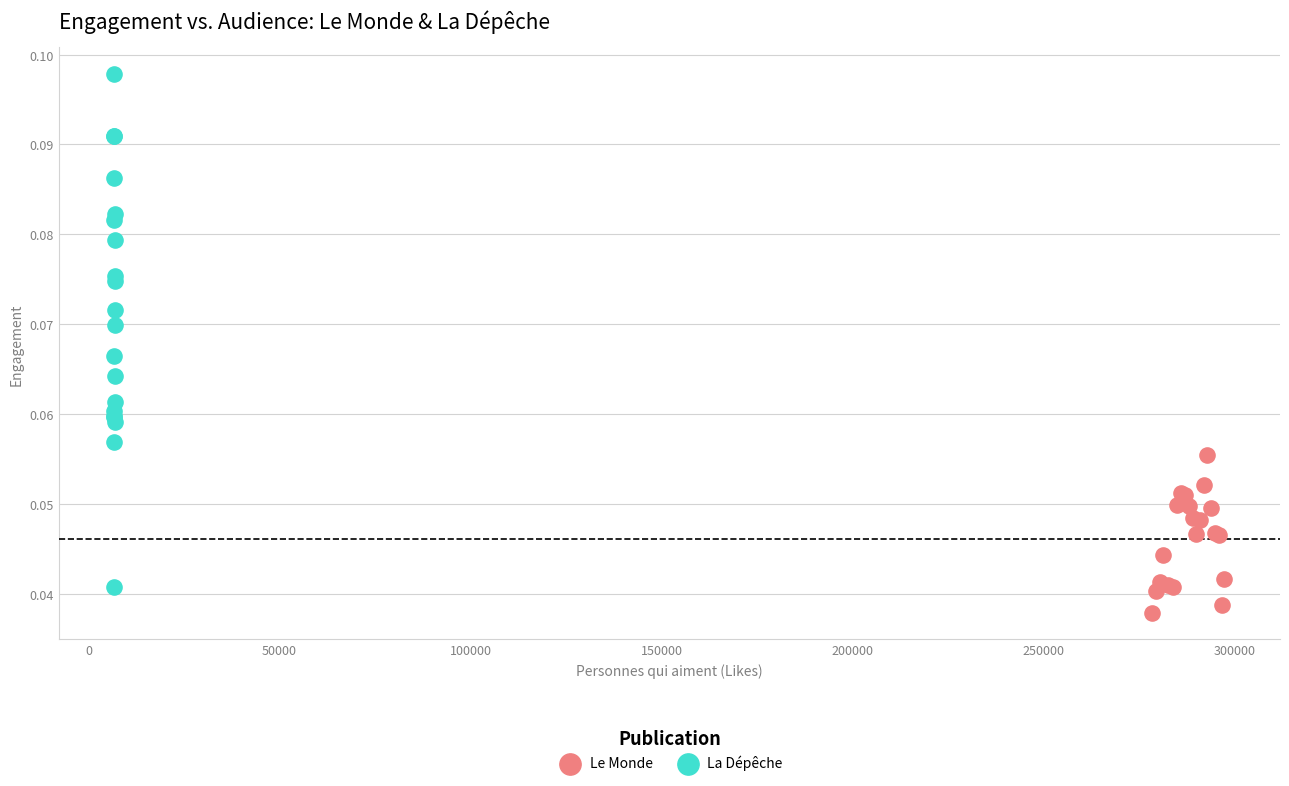

Which series reaches the maximum Y coordinate?

La Dépêche